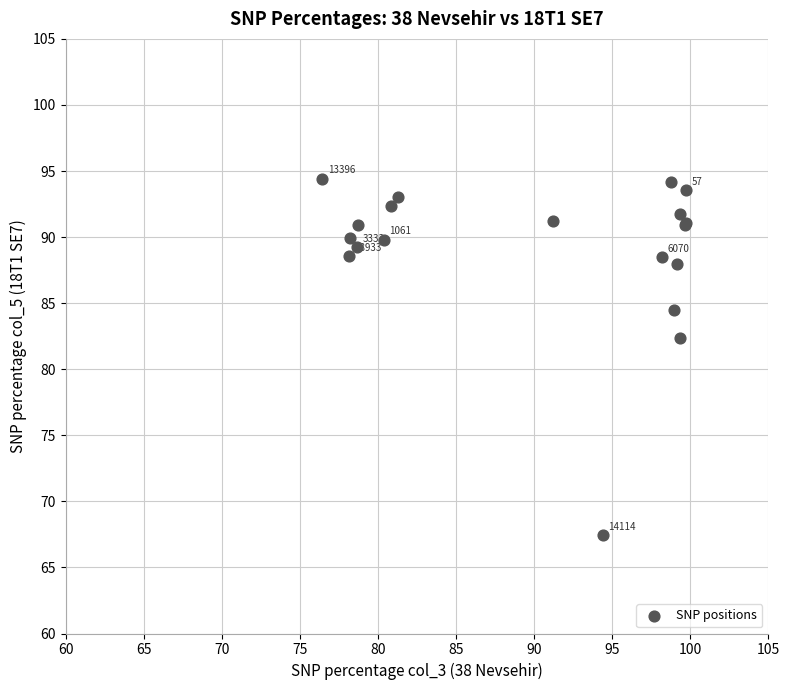

What Y value in the scatter plot is closest to 80?

82.4